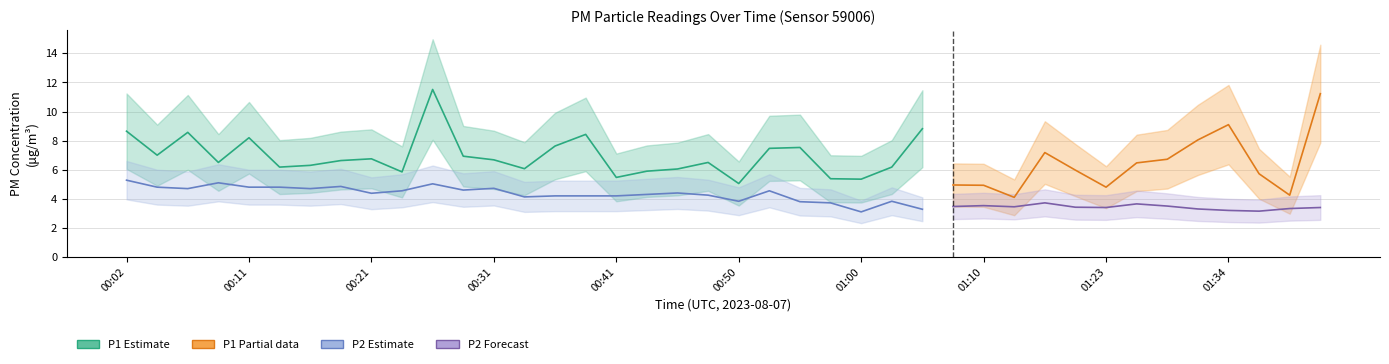

What position from the right is 00:31?

28